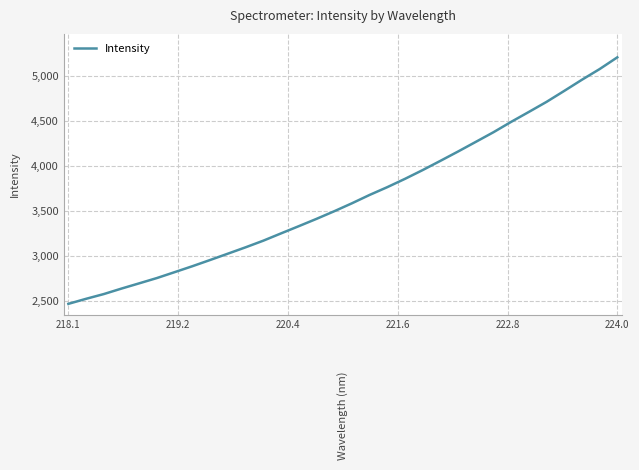

What is the average value?

3648.1